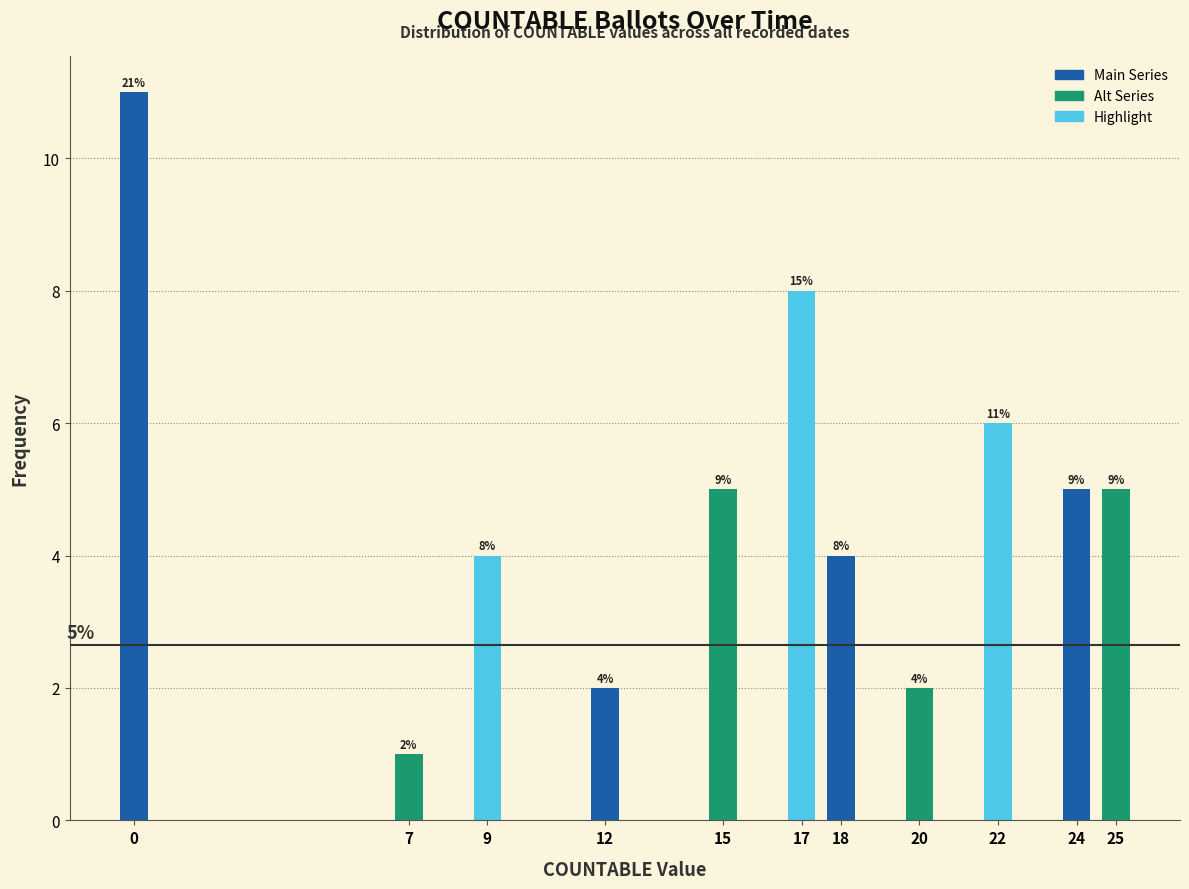

Reading left to right, extract all data points from this chart.

11	1	4	2	5	8	4	2	6	5	5